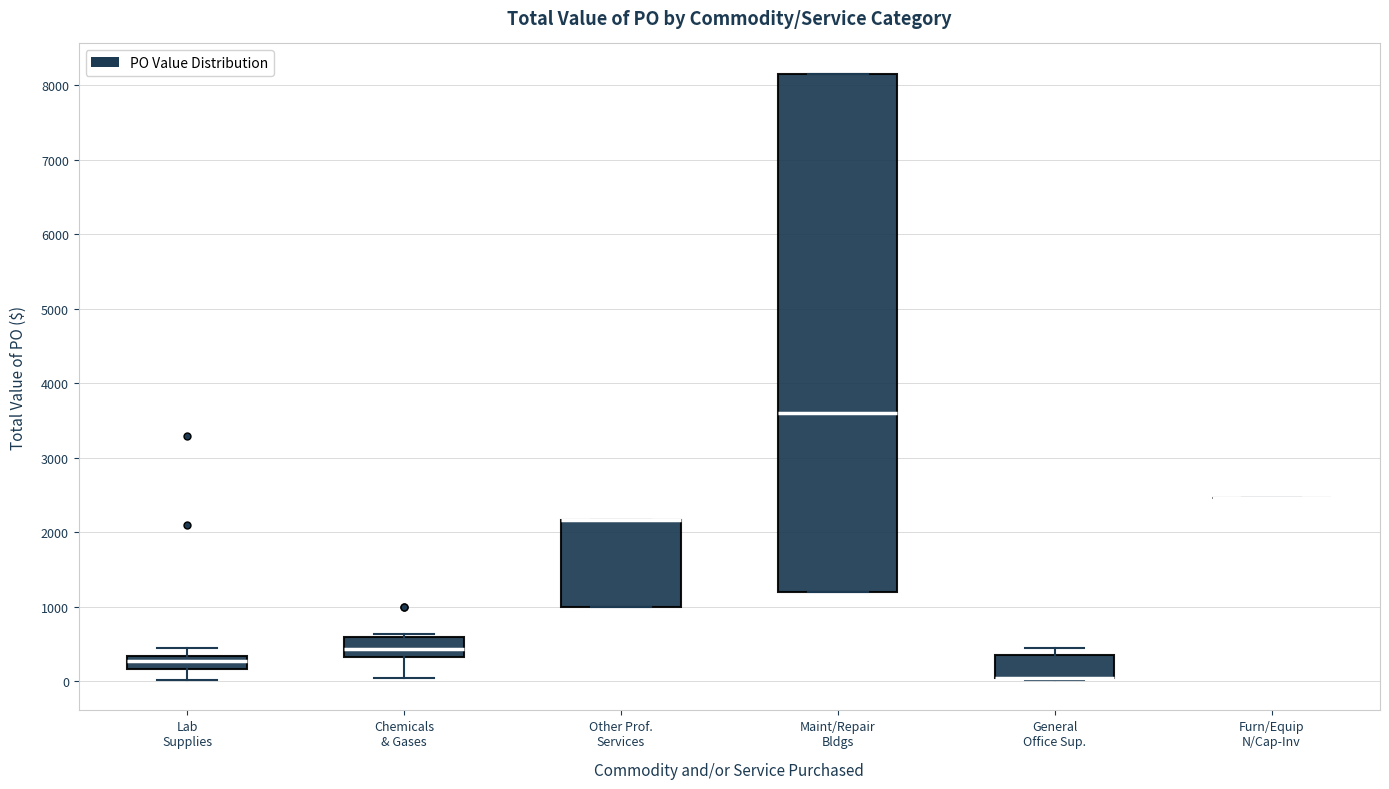

Where does the upper whisker of the box for Lab Supplies end on the y-axis? The values are not printed on the chart, so give them approximately, as read against the axis.

400